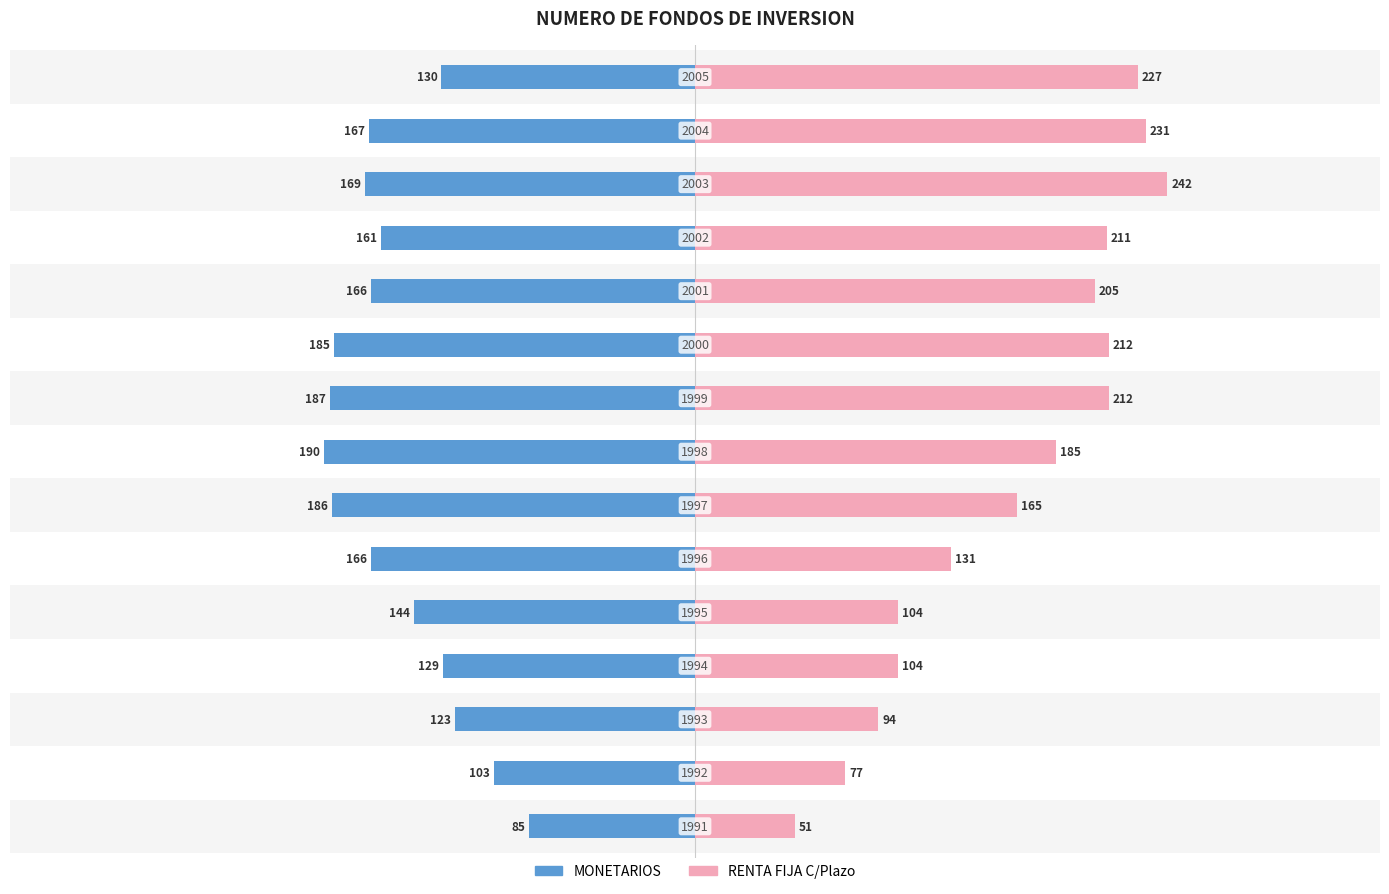

What is the value of the MONETARIOS bar at the 13th from the left?

-169